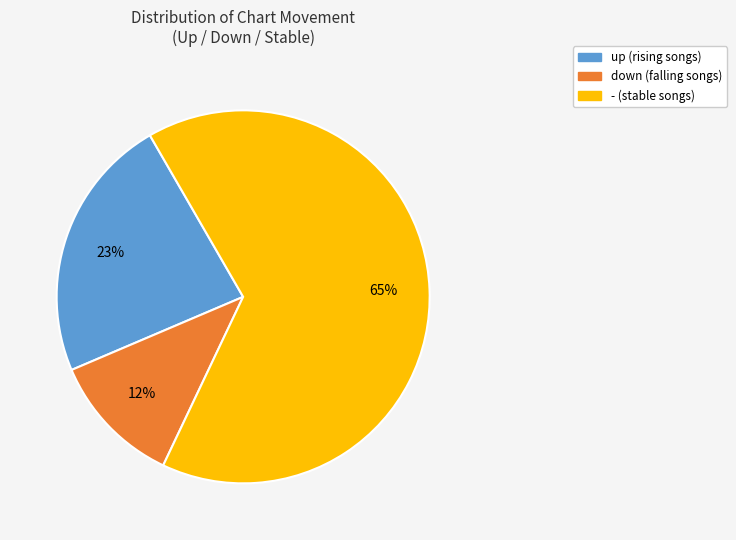

The down slice represents 12% of the pie. True or false?

True